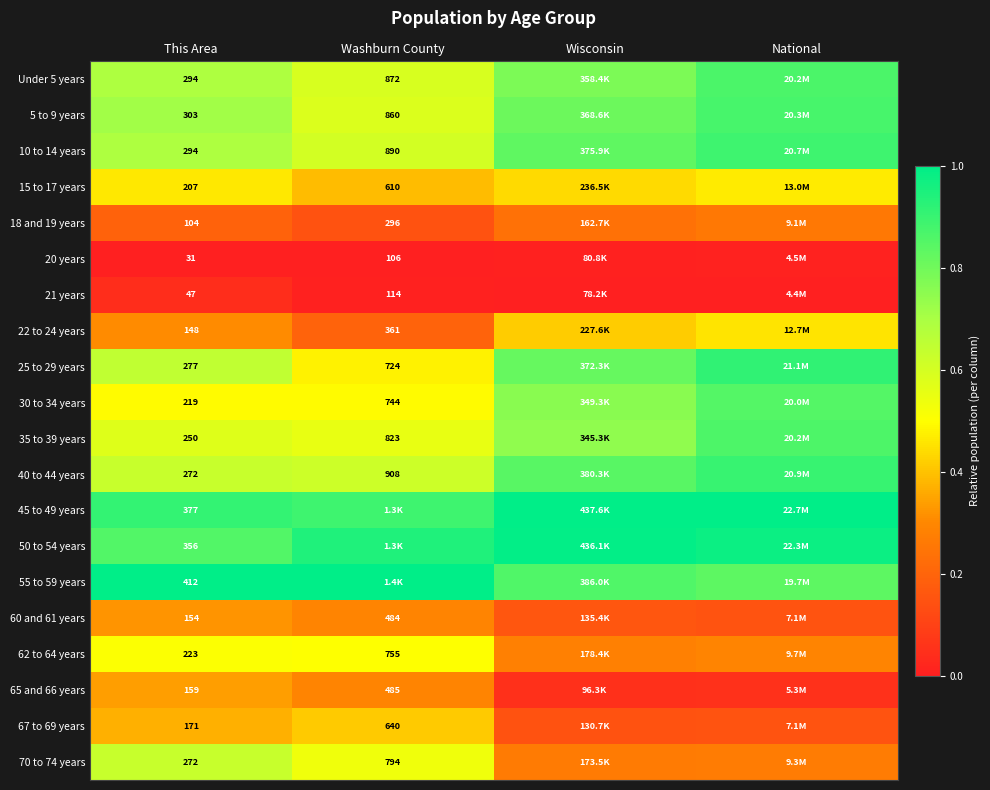

Is the value of 70 to 74 years at This Area greater than the value of Under 5 years at This Area?

No